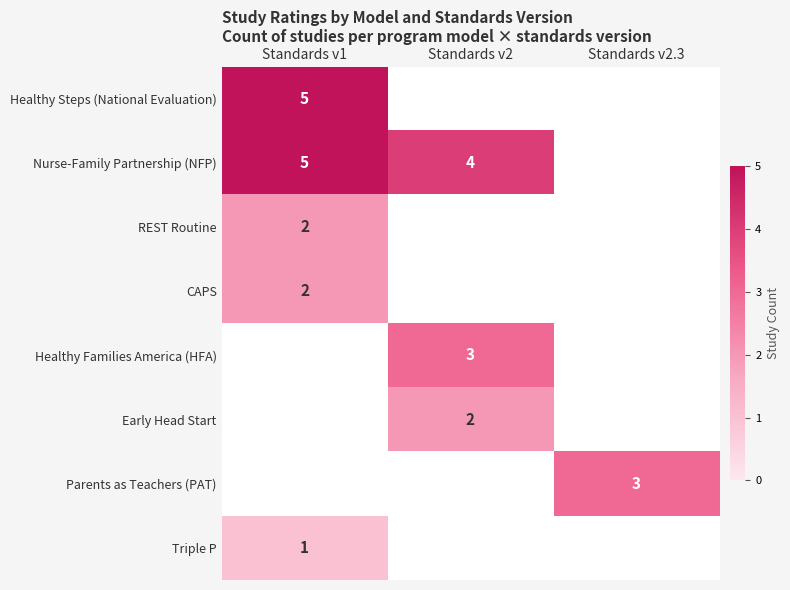

Is it true that Early Head Start equals 1 at Standards v2?

False